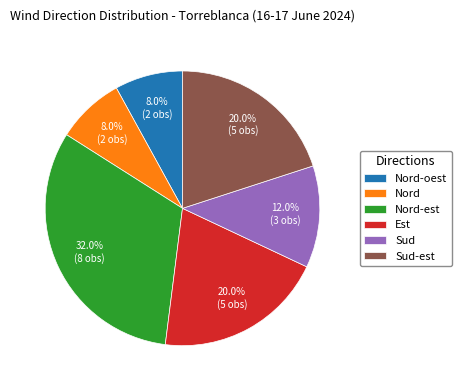

To the nearest percent, what percentage of the pie is Sud?

12%